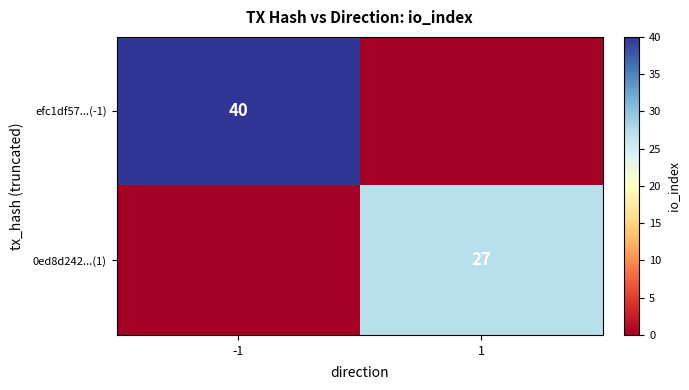

At how many categories does at least one series exceed 36?

1